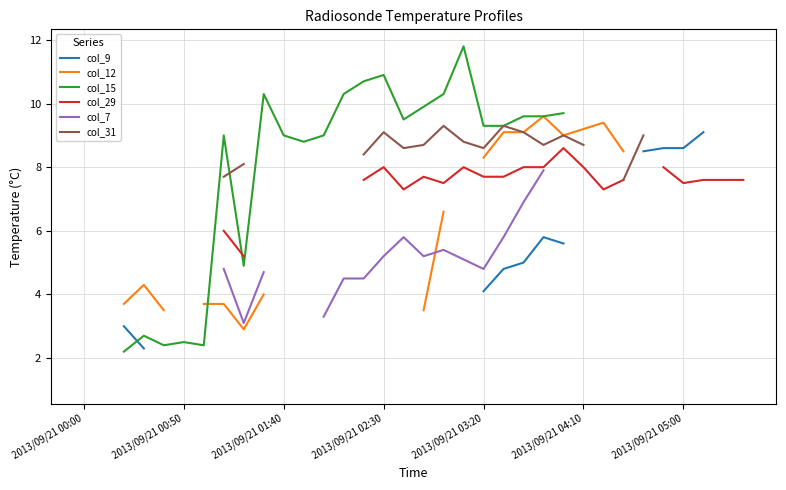

Is it true that col_9 equals 2.1 at 2013/09/21 03:20?

False